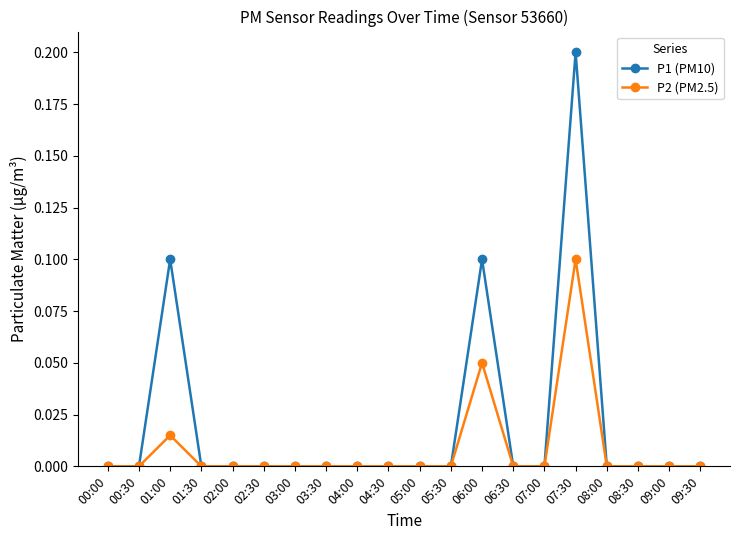

Is it true that P1 (PM10) equals 0.0 at 09:00?

True